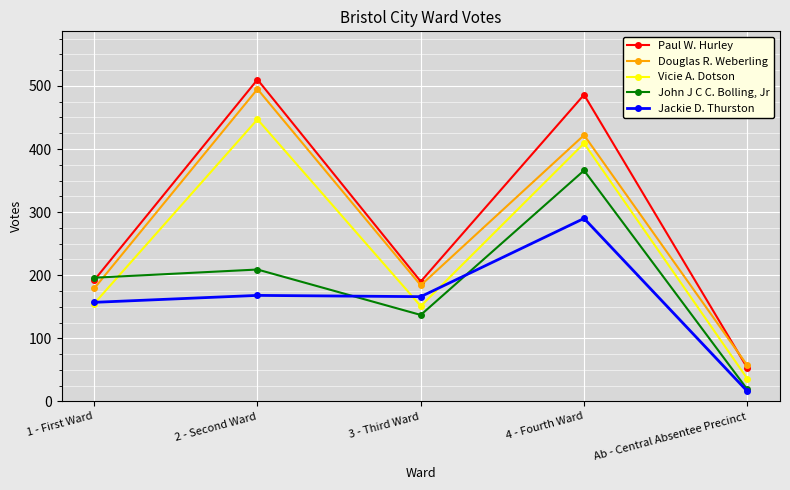

At which label does Jackie D. Thurston first exceed 166?

2 - Second Ward